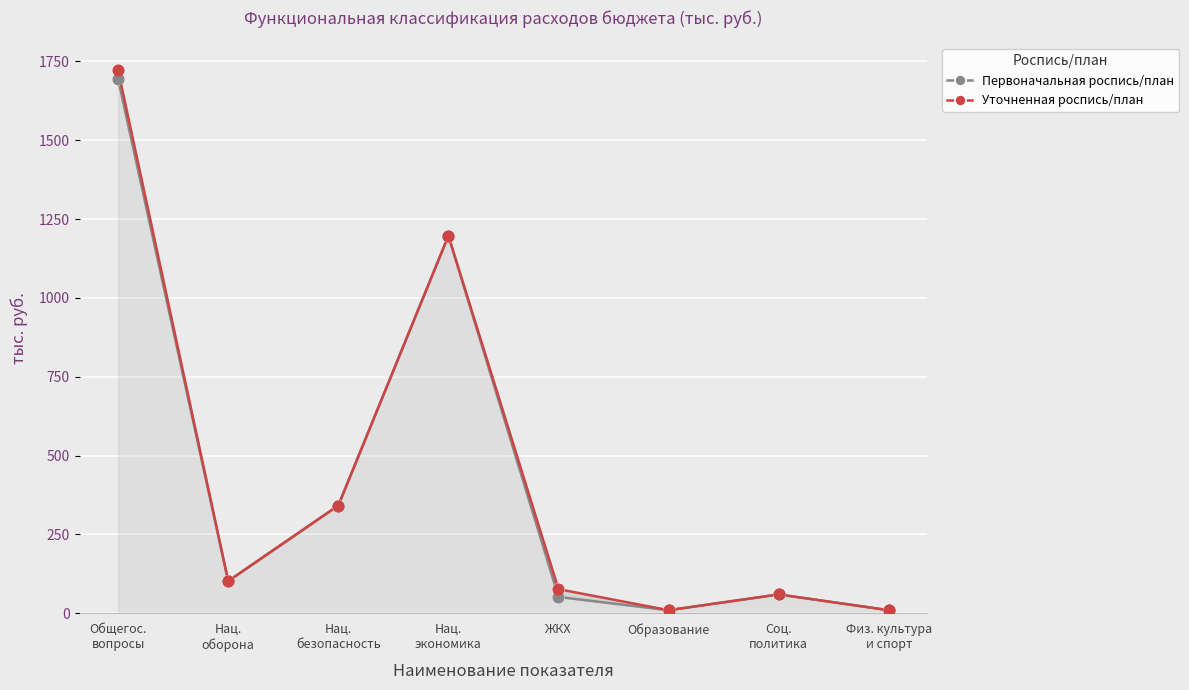

Which series contains the lowest Y value?

Первоначальная роспись/план